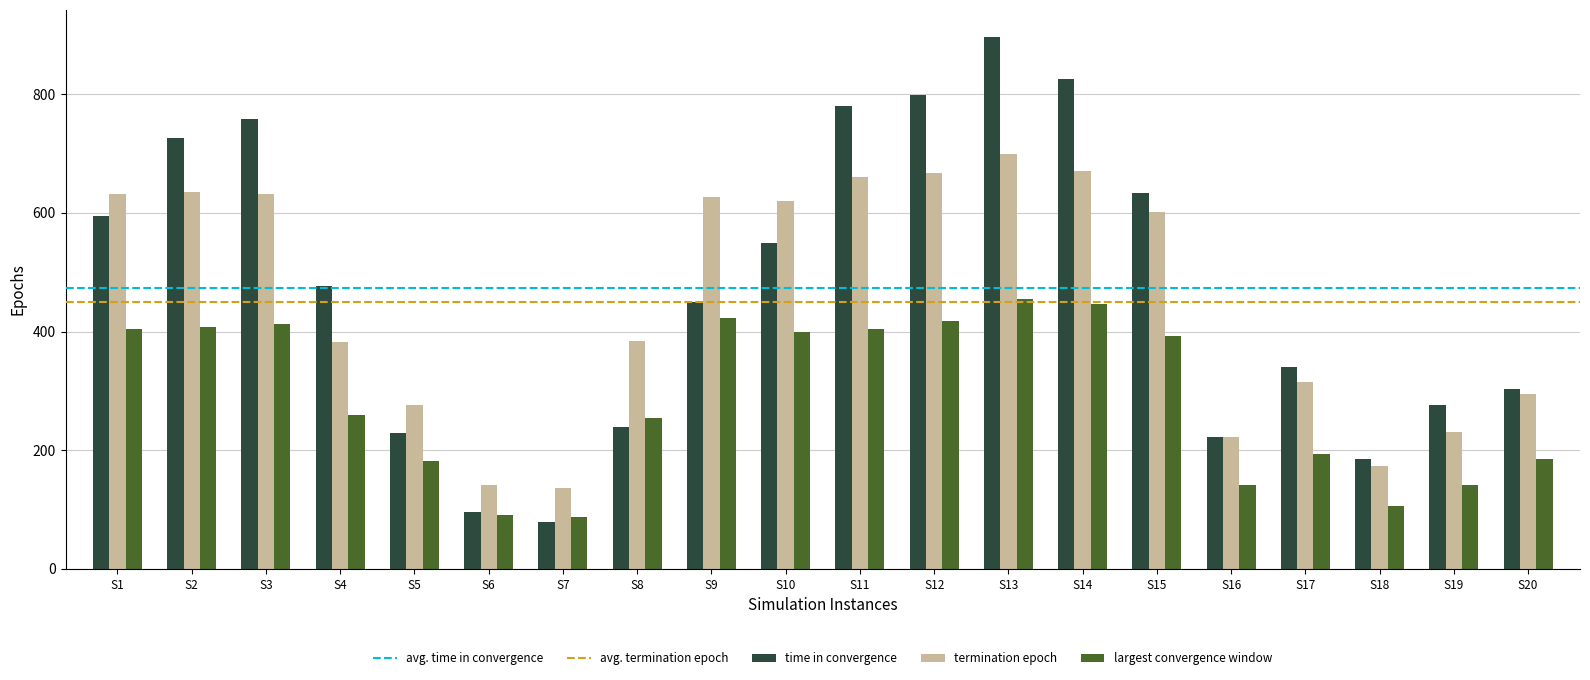

What is the difference between the highest and lowest values at S12?

380.2